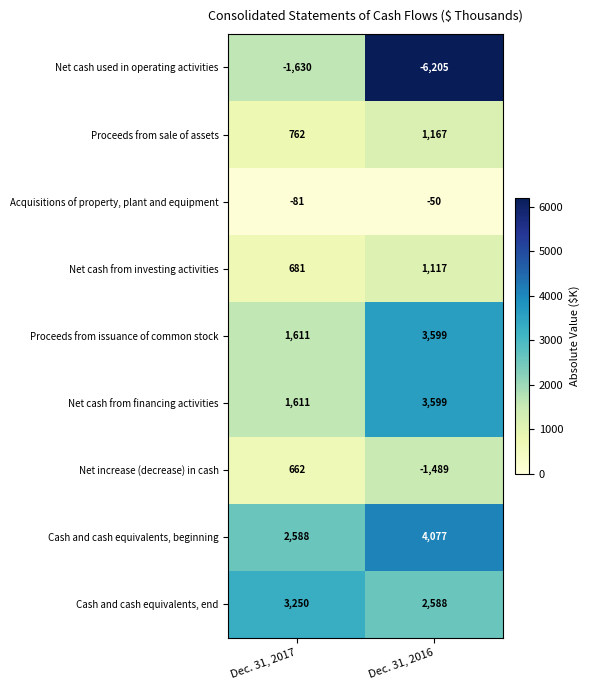

Reading right to left, extract all data points from this chart.

Net cash used in operating activities: Dec. 31, 2016=-6205	Dec. 31, 2017=-1630
Proceeds from sale of assets: Dec. 31, 2016=1167	Dec. 31, 2017=762
Acquisitions of property, plant and equipment: Dec. 31, 2016=-50	Dec. 31, 2017=-81
Net cash from investing activities: Dec. 31, 2016=1117	Dec. 31, 2017=681
Proceeds from issuance of common stock: Dec. 31, 2016=3599	Dec. 31, 2017=1611
Net cash from financing activities: Dec. 31, 2016=3599	Dec. 31, 2017=1611
Net increase (decrease) in cash: Dec. 31, 2016=-1489	Dec. 31, 2017=662
Cash and cash equivalents, beginning: Dec. 31, 2016=4077	Dec. 31, 2017=2588
Cash and cash equivalents, end: Dec. 31, 2016=2588	Dec. 31, 2017=3250